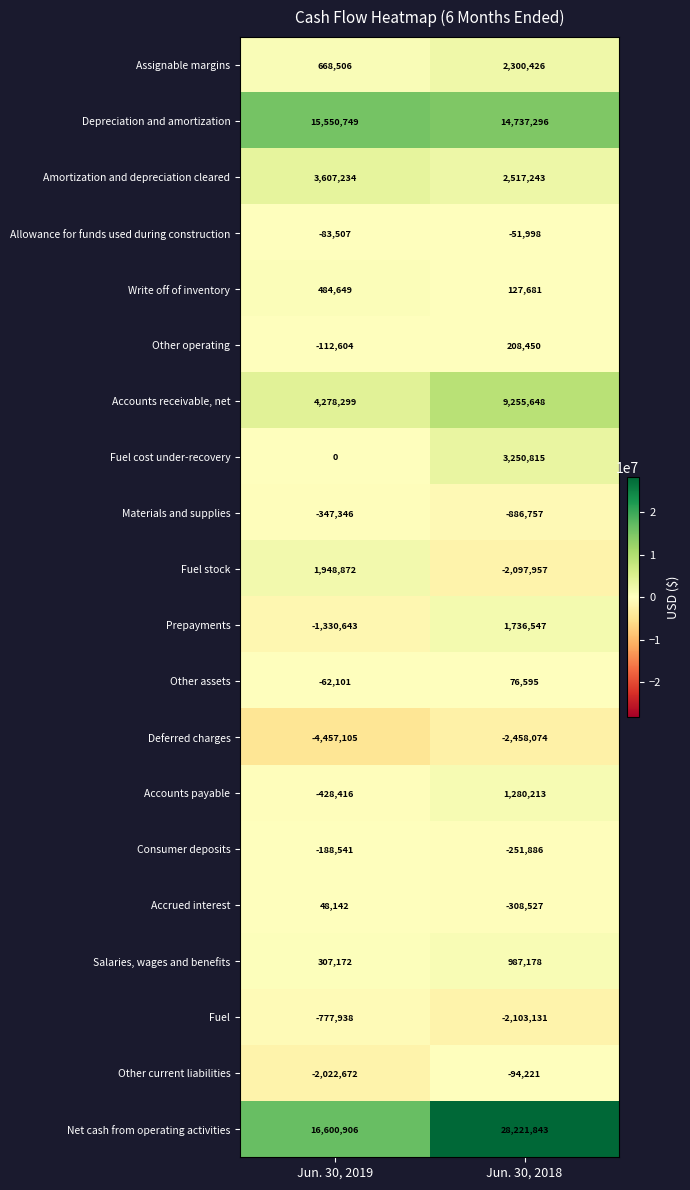

True or false: Consumer deposits has a value of -188541 at Jun. 30, 2019.

True